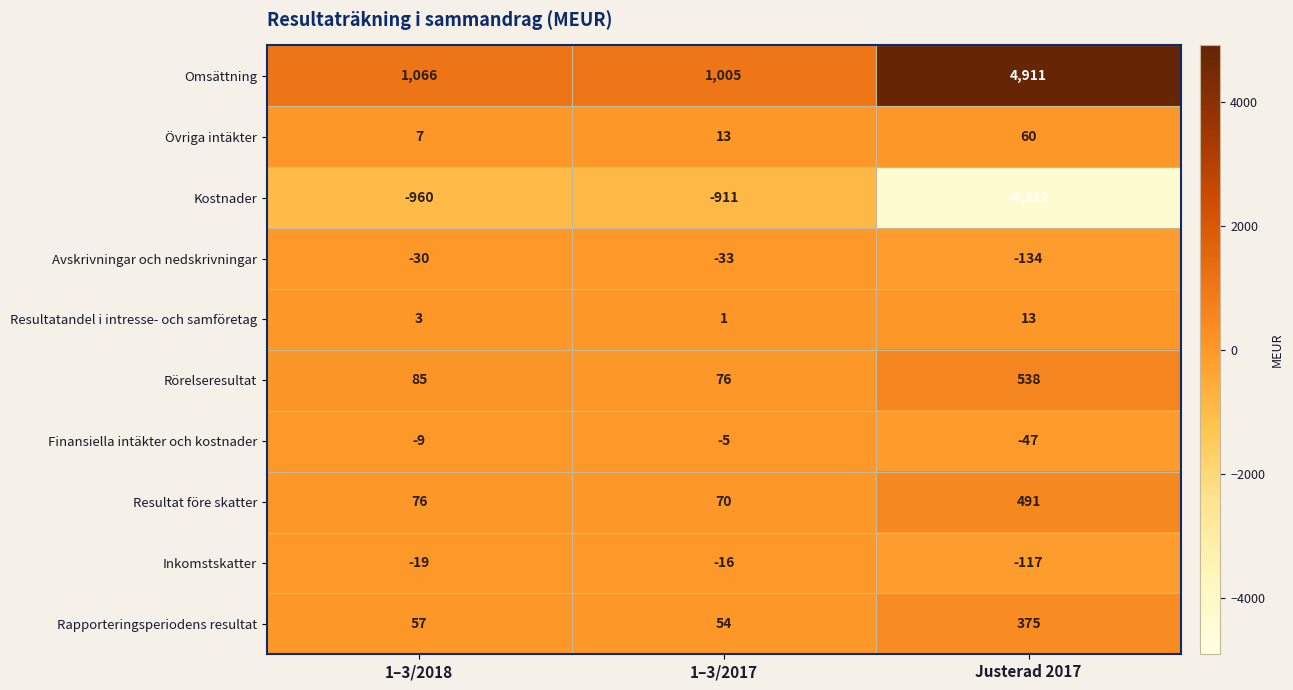

Reading left to right, extract all data points from this chart.

Omsättning: 1–3/2018=1066	1–3/2017=1005	Justerad 2017=4911
Övriga intäkter: 1–3/2018=7	1–3/2017=13	Justerad 2017=60
Kostnader: 1–3/2018=-960	1–3/2017=-911	Justerad 2017=-4312
Avskrivningar och nedskrivningar: 1–3/2018=-30	1–3/2017=-33	Justerad 2017=-134
Resultatandel i intresse- och samföretag: 1–3/2018=3	1–3/2017=1	Justerad 2017=13
Rörelseresultat: 1–3/2018=85	1–3/2017=76	Justerad 2017=538
Finansiella intäkter och kostnader: 1–3/2018=-9	1–3/2017=-5	Justerad 2017=-47
Resultat före skatter: 1–3/2018=76	1–3/2017=70	Justerad 2017=491
Inkomstskatter: 1–3/2018=-19	1–3/2017=-16	Justerad 2017=-117
Rapporteringsperiodens resultat: 1–3/2018=57	1–3/2017=54	Justerad 2017=375